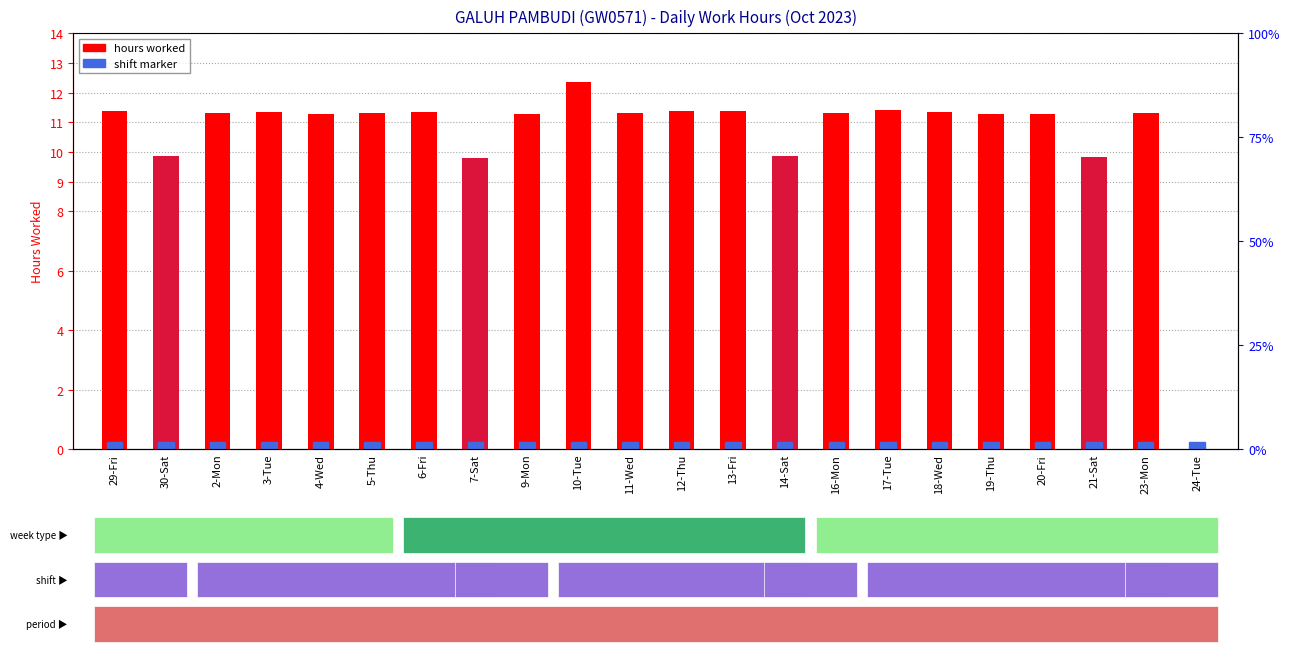

Which category has the lowest value across all series?

24-Tue